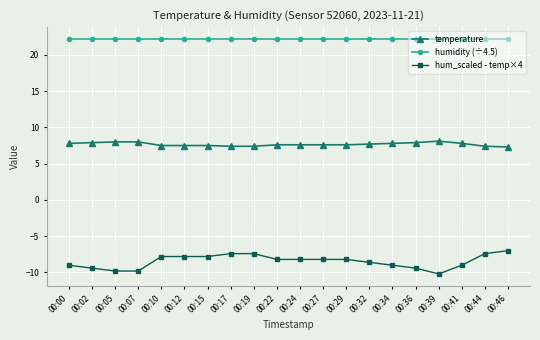

What is the sum of the humidity (÷4.5) values at 00:07 and 00:41?

44.4